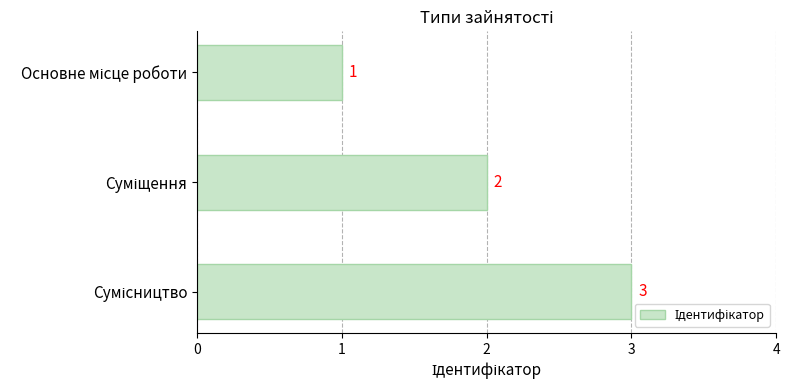

What is the greatest value displayed?

3